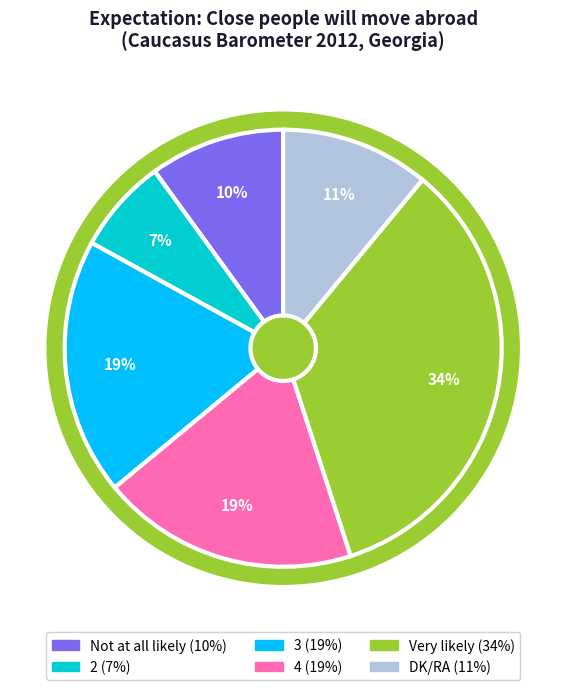

To the nearest percent, what is the difference between the 3 and Very likely slice percentages?

15%